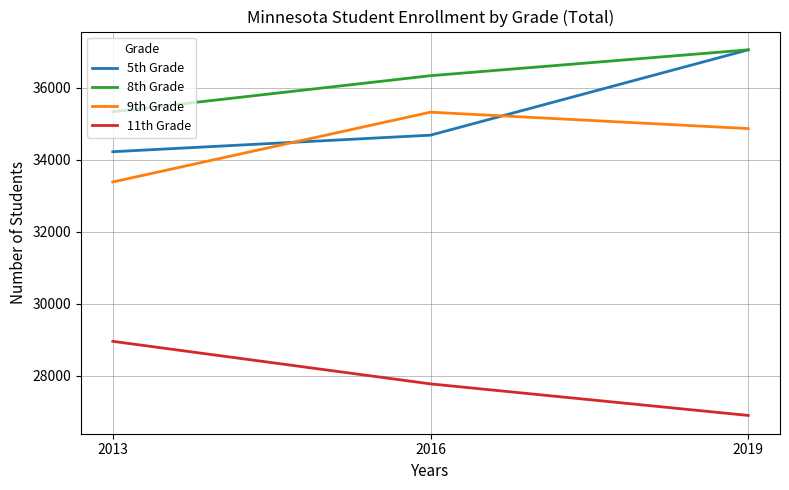

The 5th Grade series shows 54745 at 2013. True or false?

False